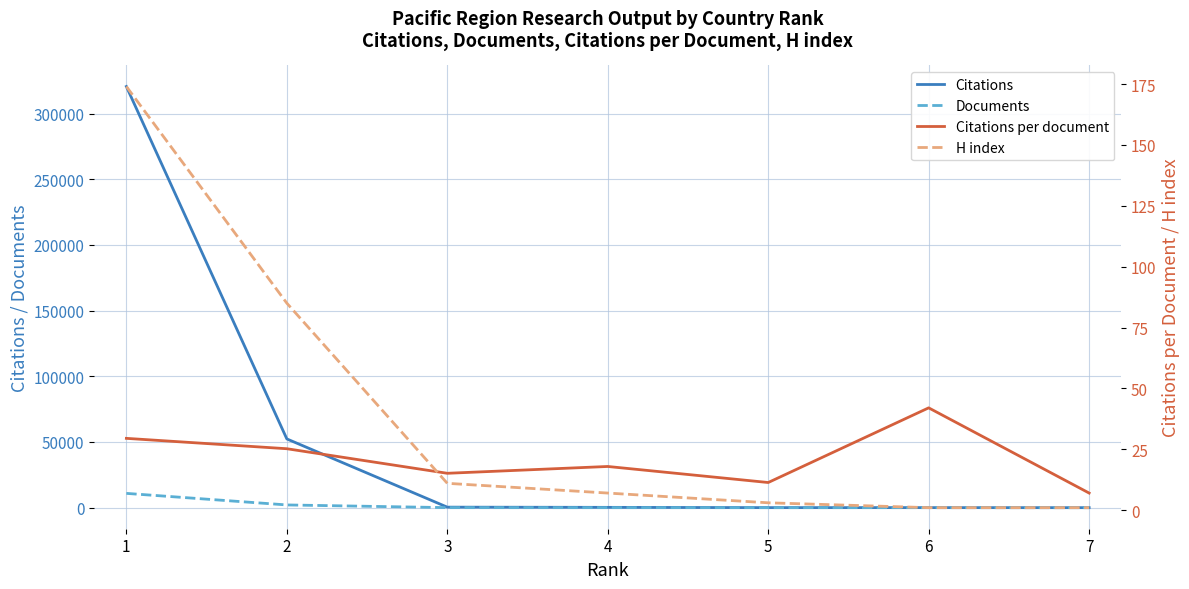

True or false: H index and Documents intersect in this chart.

False